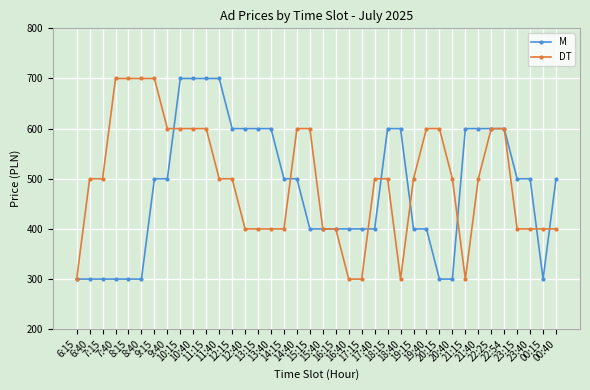

Reading left to right, transcribe all the data shown in this chart.

M: 6:15=300	6:40=300	7:15=300	7:40=300	8:15=300	8:40=300	9:15=500	9:40=500	10:15=700	10:40=700	11:15=700	11:40=700	12:15=600	12:40=600	13:15=600	13:40=600	14:15=500	14:40=500	15:15=400	15:40=400	16:15=400	16:40=400	17:15=400	17:40=400	18:15=600	18:40=600	19:15=400	19:40=400	20:15=300	20:40=300	21:15=600	21:40=600	22:25=600	22:54=600	23:15=500	23:40=500	00:15=300	00:40=500
DT: 6:15=300	6:40=500	7:15=500	7:40=700	8:15=700	8:40=700	9:15=700	9:40=600	10:15=600	10:40=600	11:15=600	11:40=500	12:15=500	12:40=400	13:15=400	13:40=400	14:15=400	14:40=600	15:15=600	15:40=400	16:15=400	16:40=300	17:15=300	17:40=500	18:15=500	18:40=300	19:15=500	19:40=600	20:15=600	20:40=500	21:15=300	21:40=500	22:25=600	22:54=600	23:15=400	23:40=400	00:15=400	00:40=400